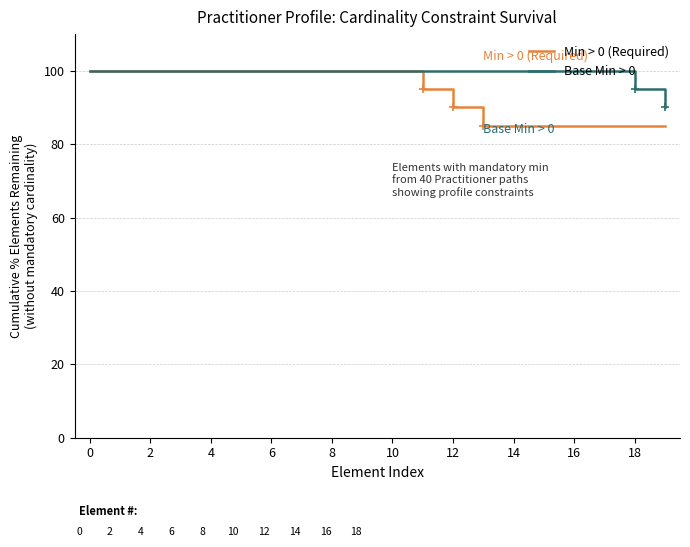

Count the number of data series in this chart.

2